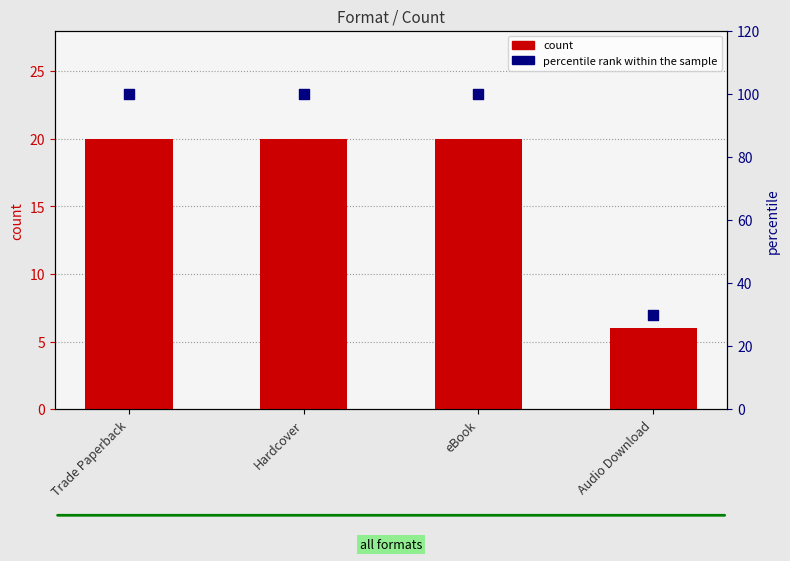

Which series has the widest spread of Y values?

percentile rank within the sample